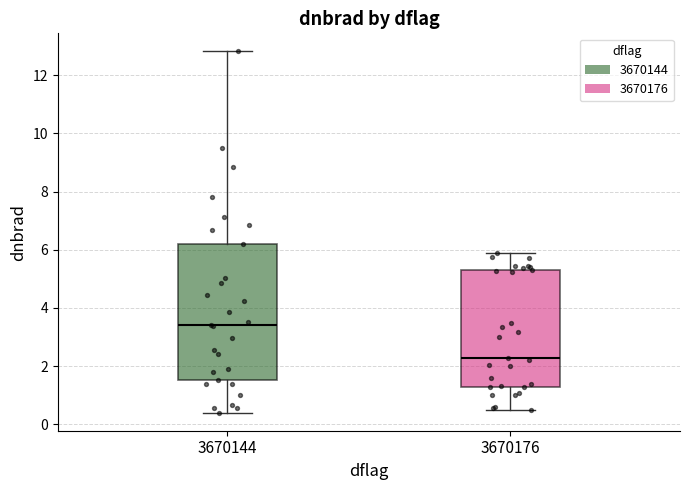

Reading left to right, read every box against the y-axis: the position of its median line, the range the box covers, and the ends of its whiskers. The values are not printed on the chart, so give them approximately, as read against the axis.

3670144: median 3.4, box 1.6 to 6.2, whiskers 0.4 to 12.8
3670176: median 2.2, box 1.2 to 5.4, whiskers 0.4 to 6.0